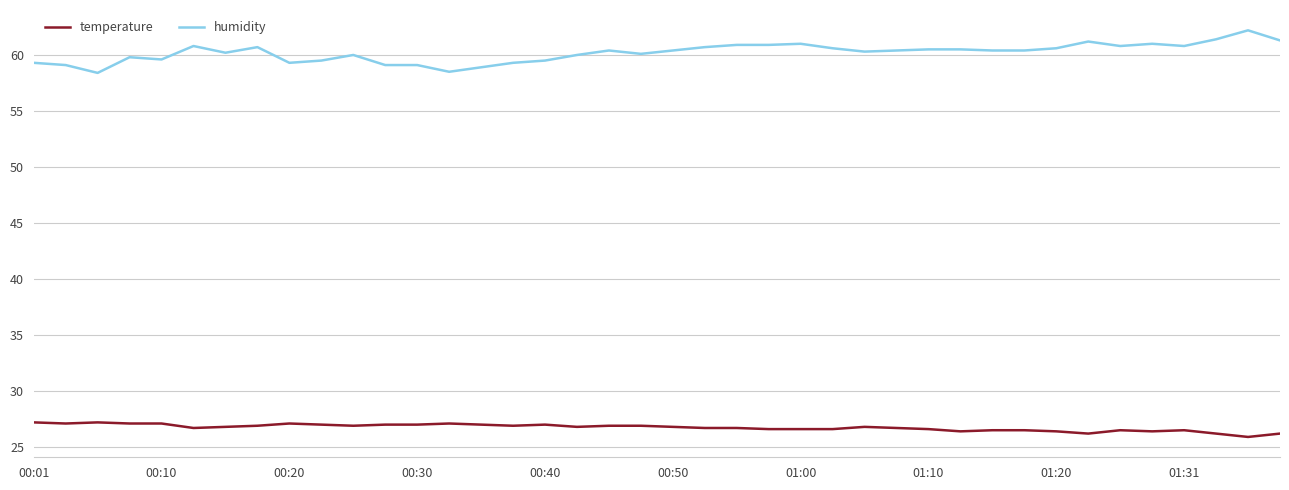

Rank the series by their average value, from highest to lowest.

humidity, temperature